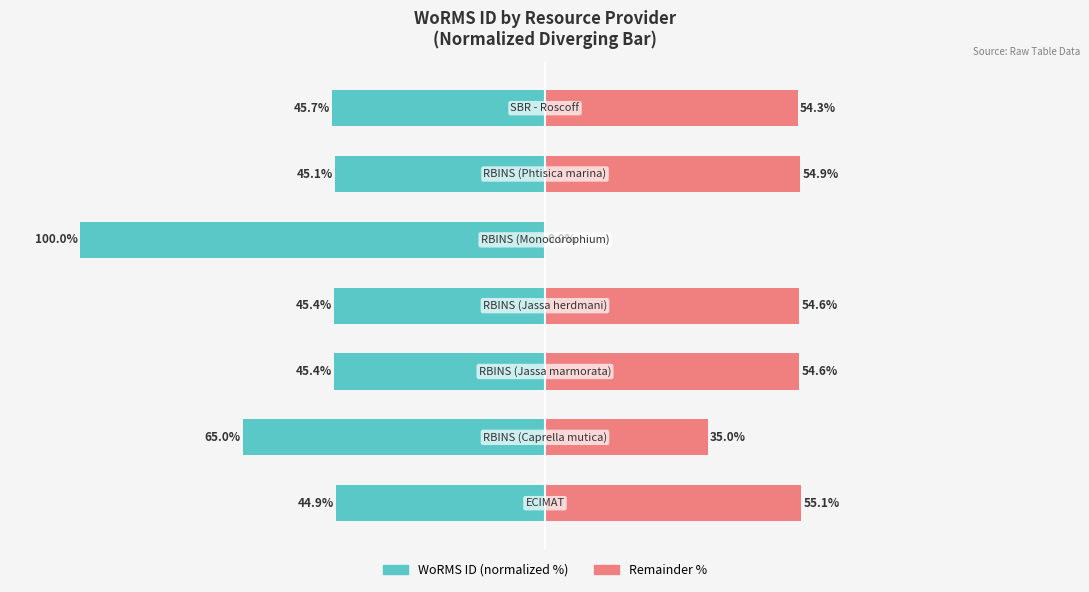

What is the sum of all WoRMS ID (normalized %) values?

-391.5